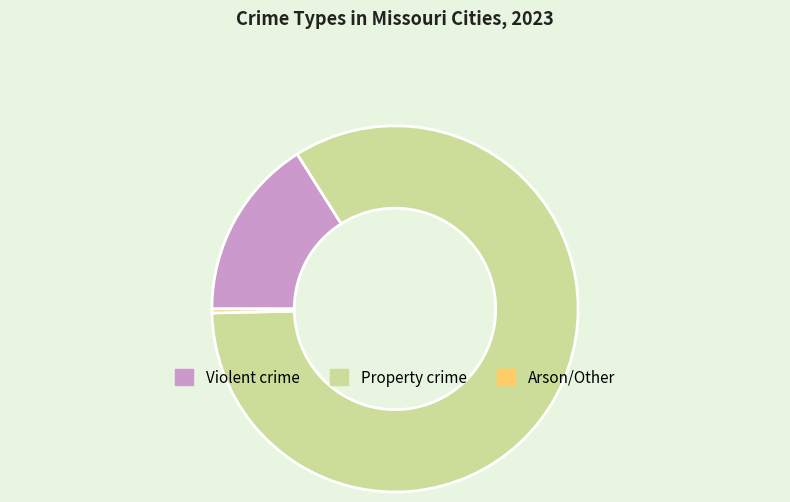

How many segments does this pie chart have?

3